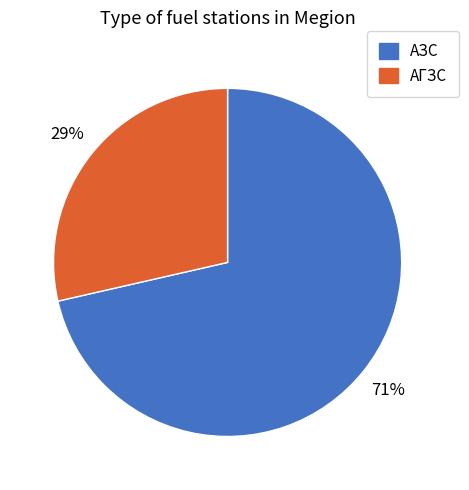

Is it true that АГЗС is 34% of the pie?

False